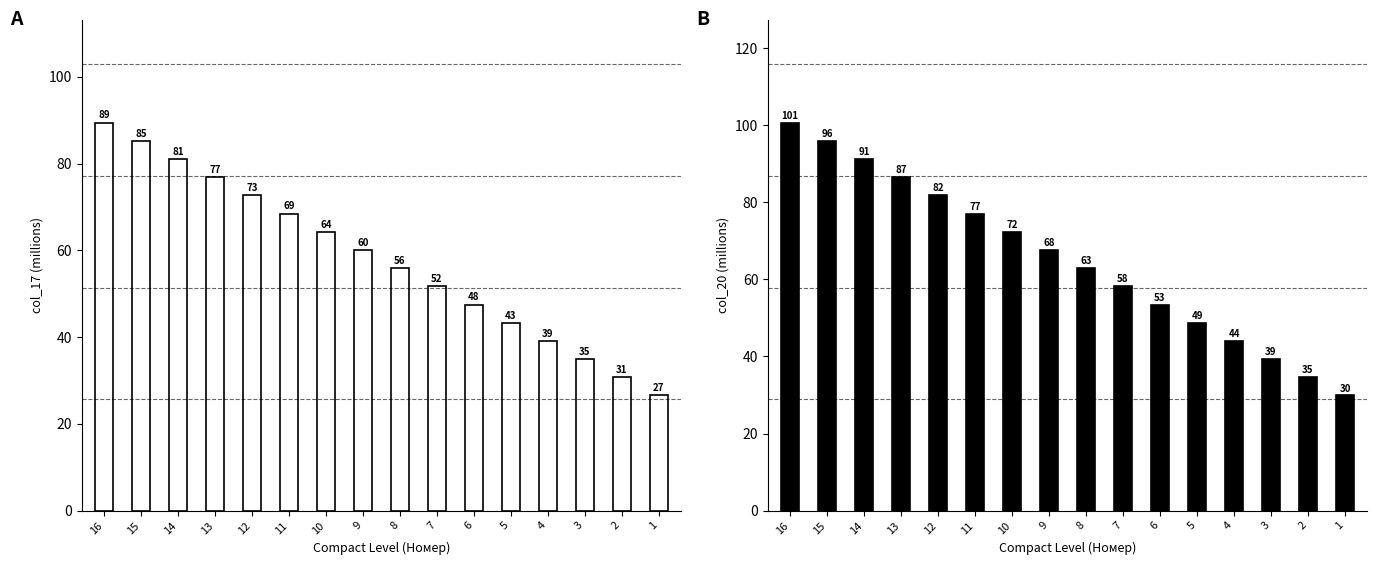

Reading left to right, list all the values displayed in this chart.

col_17: 89.5	85.3	81.1	76.9	72.7	68.5	64.3	60.1	55.9	51.7	47.5	43.3	39.1	34.9	30.8	26.6
col_20: 100.7	95.9	91.2	86.5	81.8	77.1	72.3	67.6	62.9	58.2	53.5	48.8	44.0	39.3	34.6	29.9